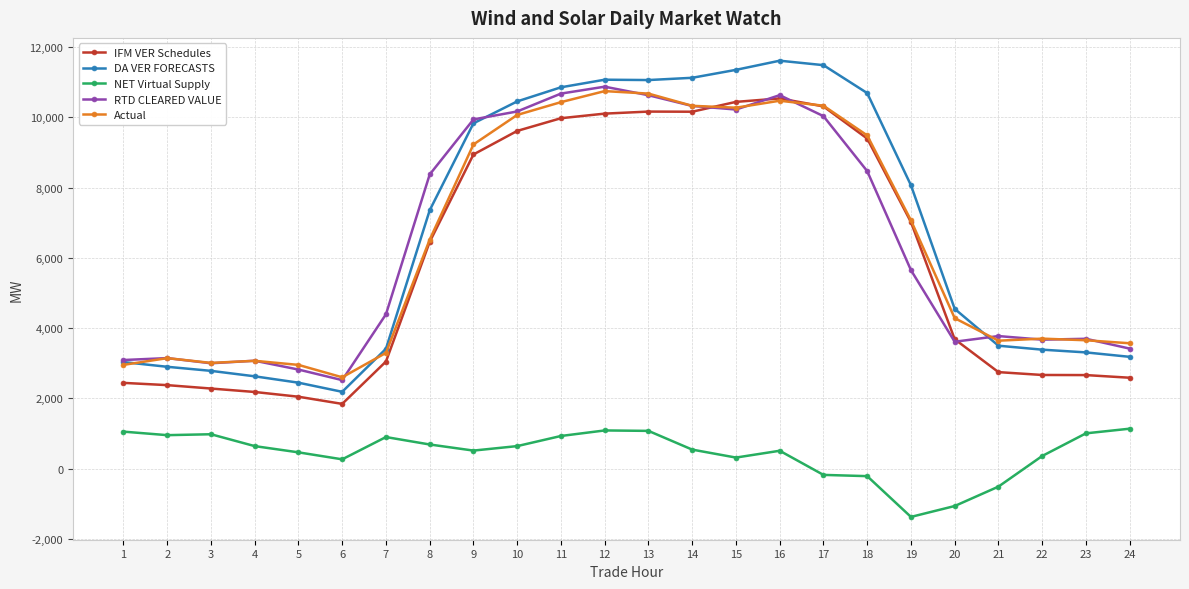

What is the sum of the Actual values at 13 and 19?

17740.2